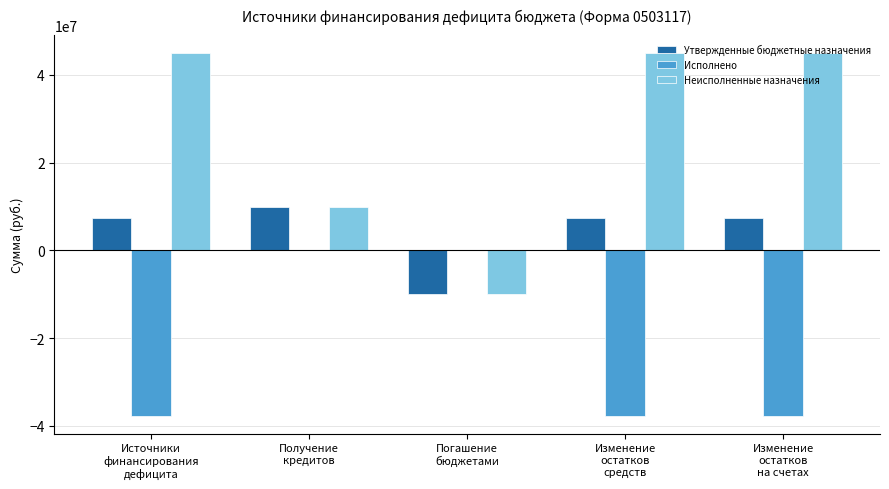

Is it true that Утвержденные бюджетные назначения equals 2258138.9 at Источники
финансирования
дефицита?

False